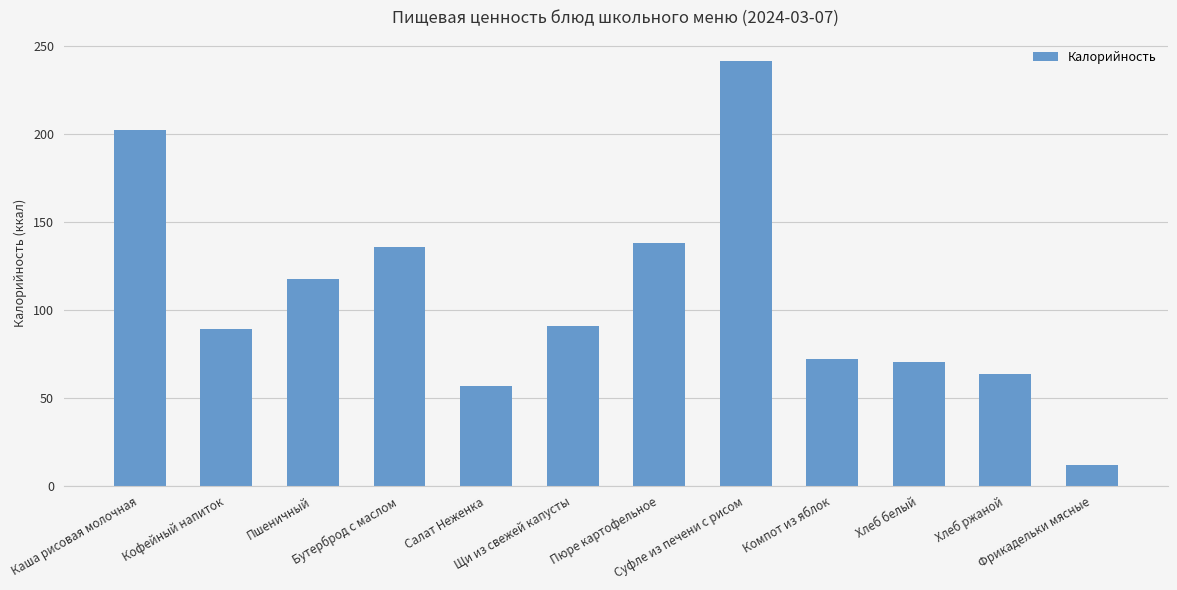

Does the chart contain any negative values?

No